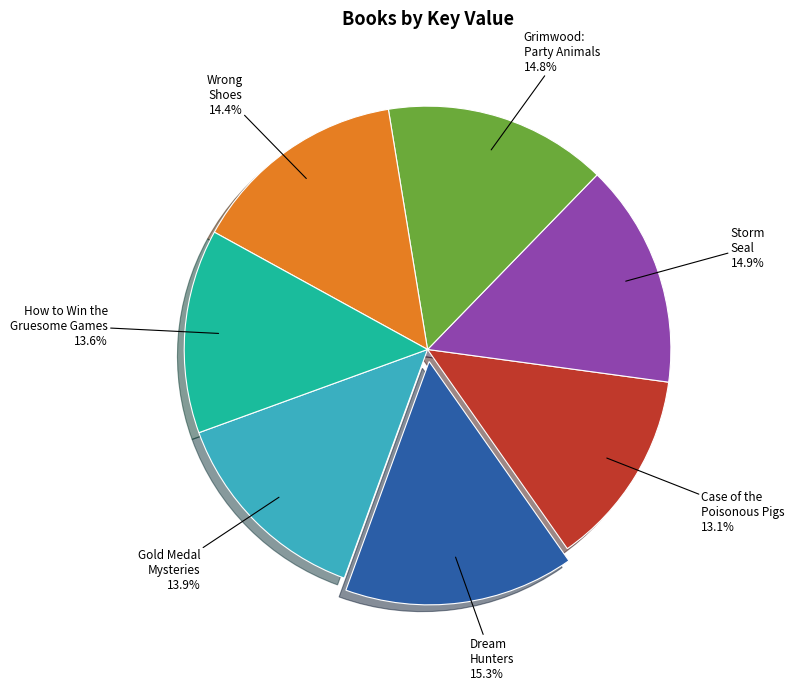

Is there any slice that represents more than half of the pie?

No